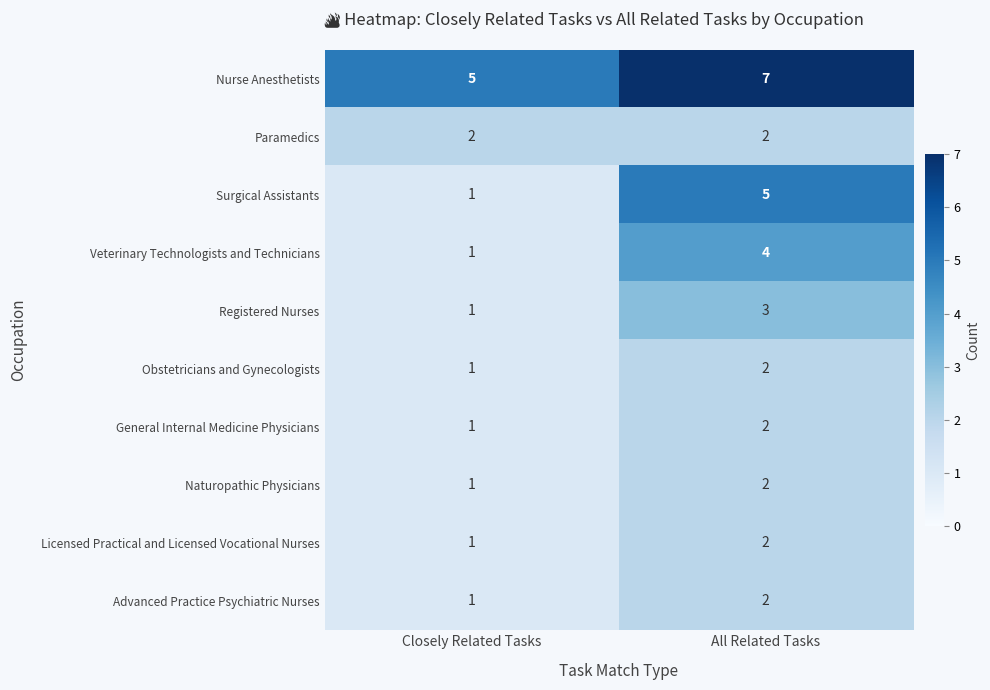

Where is Licensed Practical and Licensed Vocational Nurses nearest to the value 1?

Closely Related Tasks